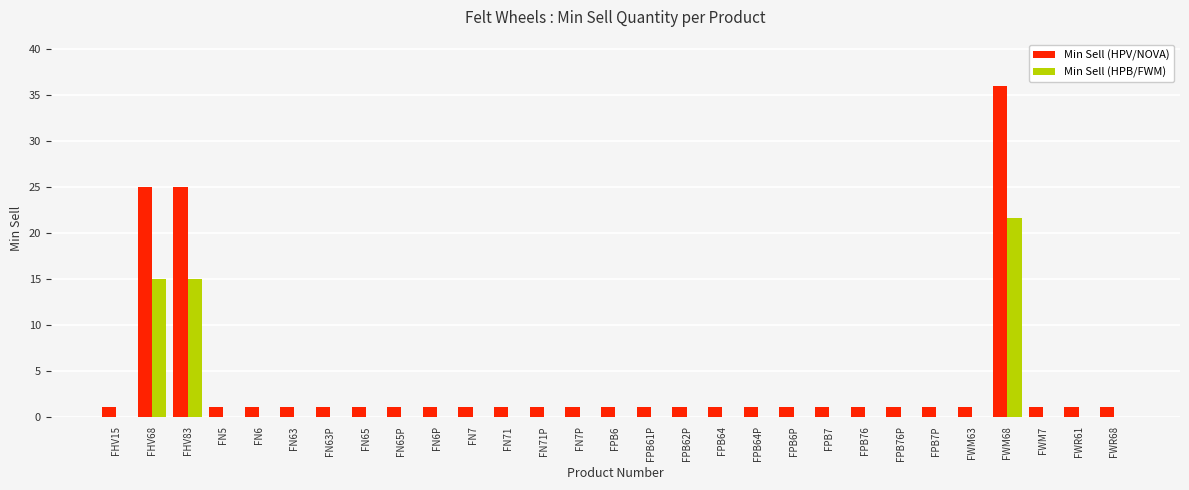

How many data points does each series have?

29